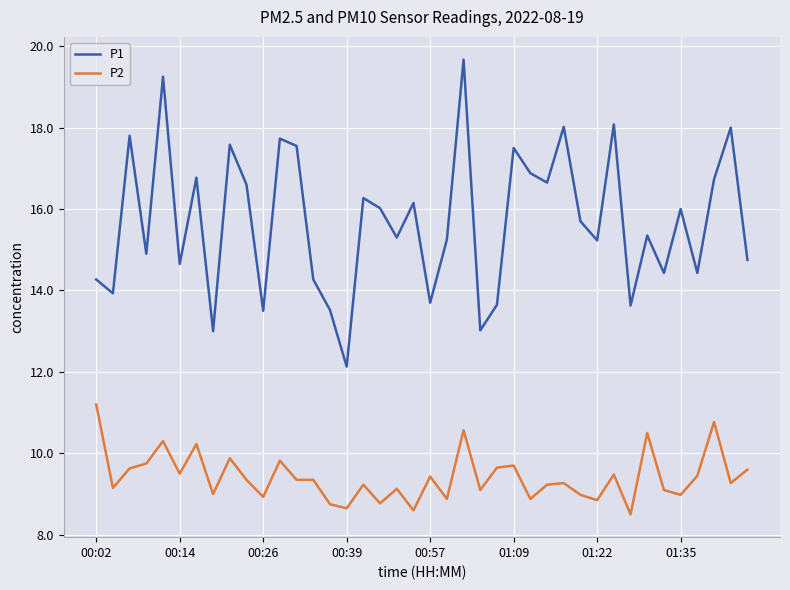

Which series has the largest total across all categories?

P1